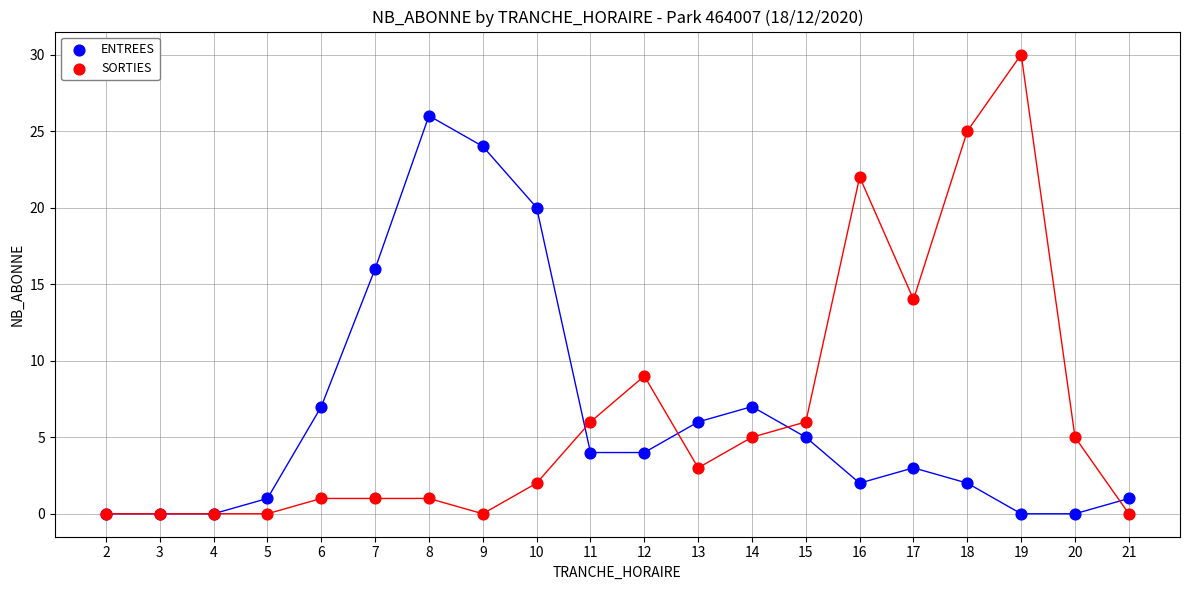

In the ENTREES series, what Y value is closest to 13?

16